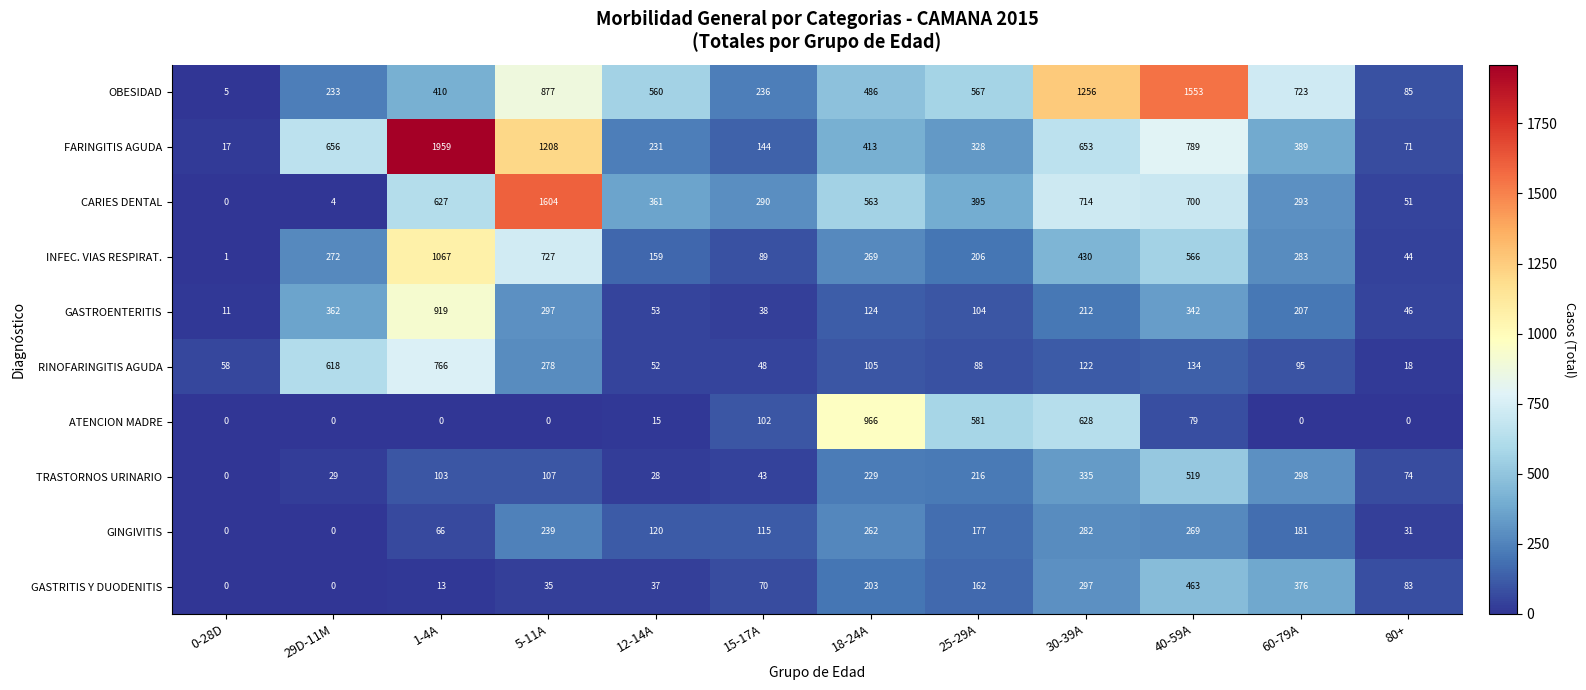

What is the difference between the GINGIVITIS values at 40-59A and 29D-11M?

269